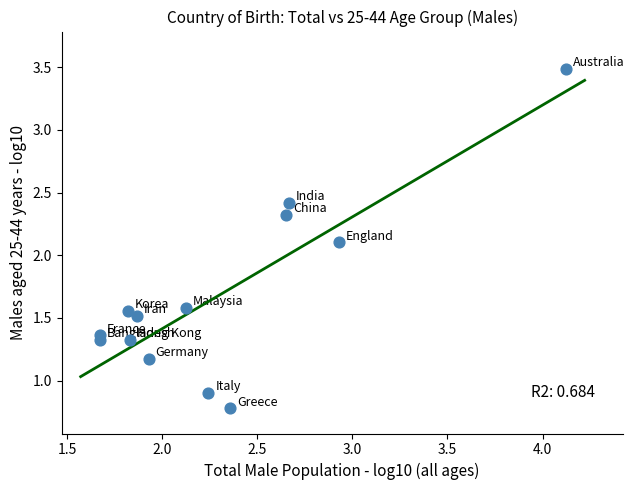

What Y value in the scatter plot is closest to 2?

2.1